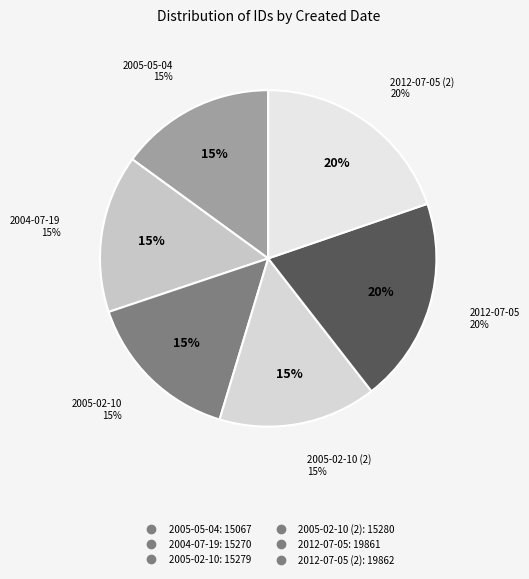

Rank the categories by value from highest to lowest.

2012-07-05, 2012-07-05, 2005-02-10, 2005-02-10, 2004-07-19, 2005-05-04